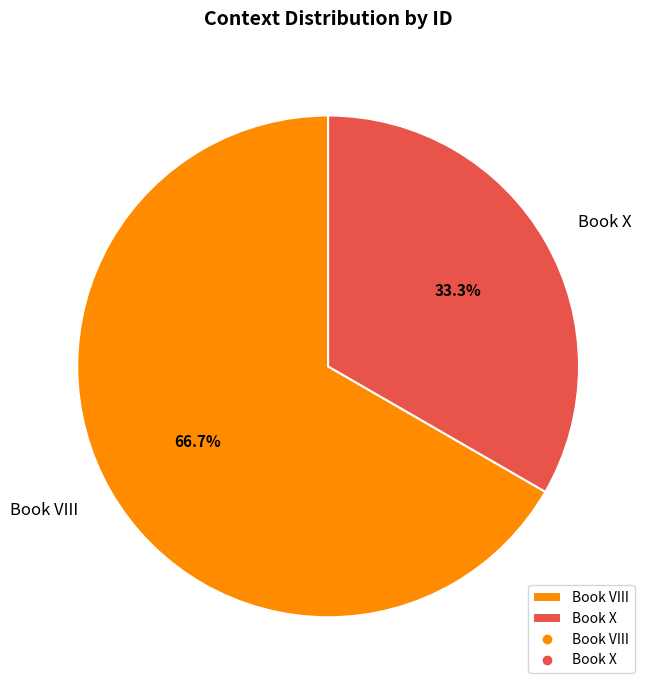

Which category has the smallest portion of the pie?

Book X